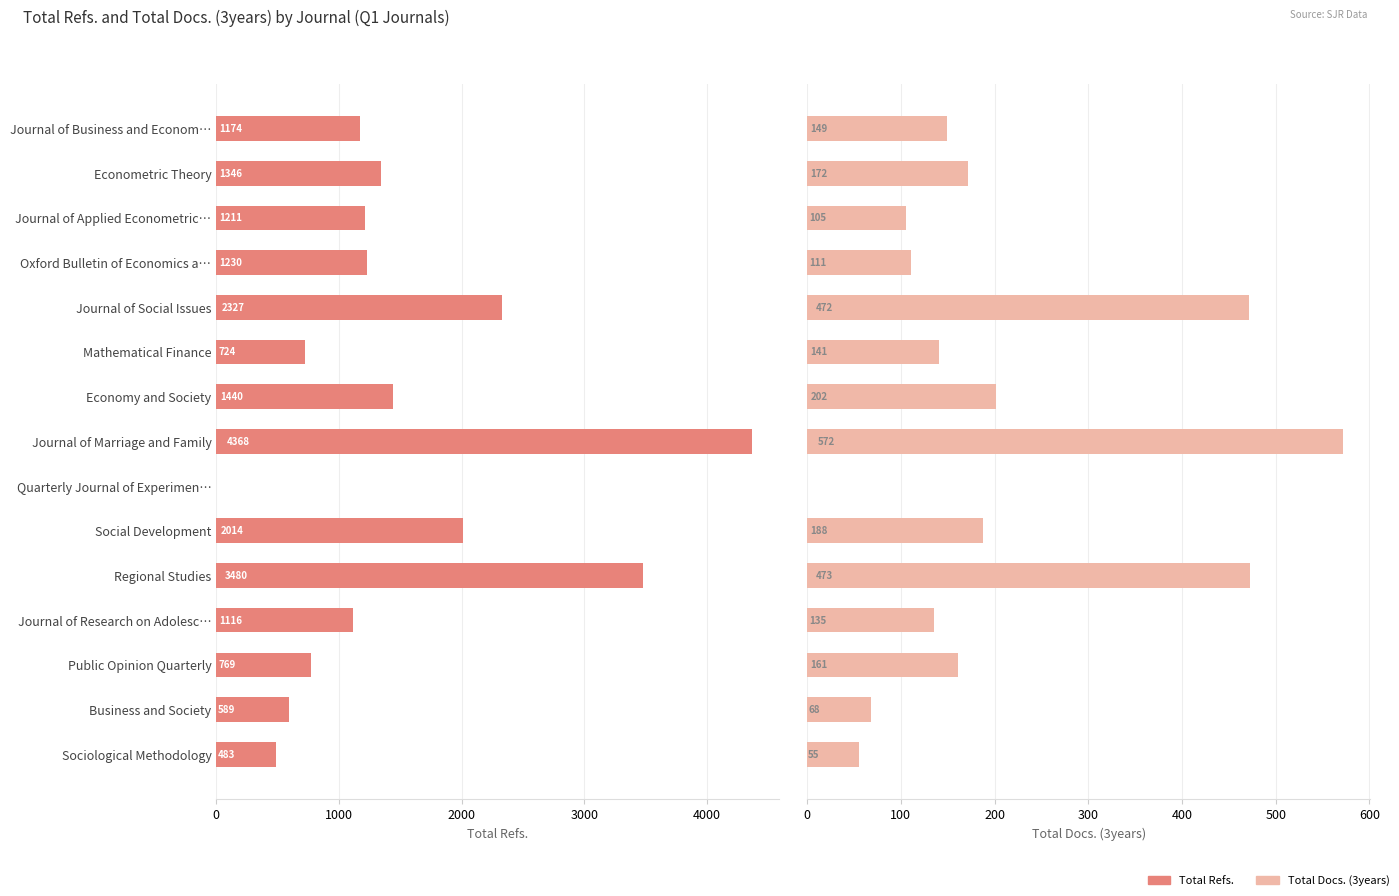

Does the chart contain stacked bars?

No